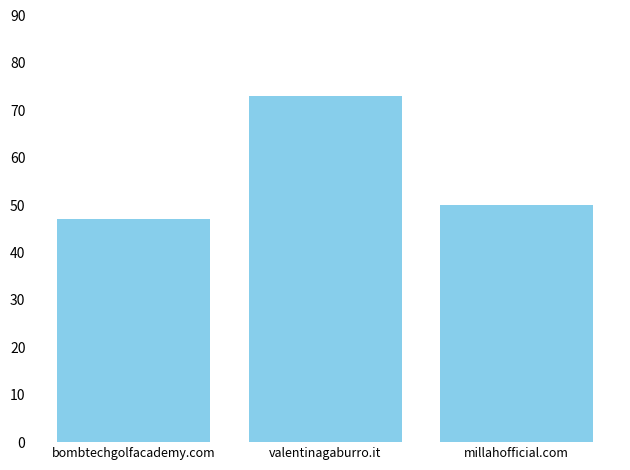

Approximately how many times larger is the value at bombtechgolfacademy.com compared to valentinagaburro.it?

0.6